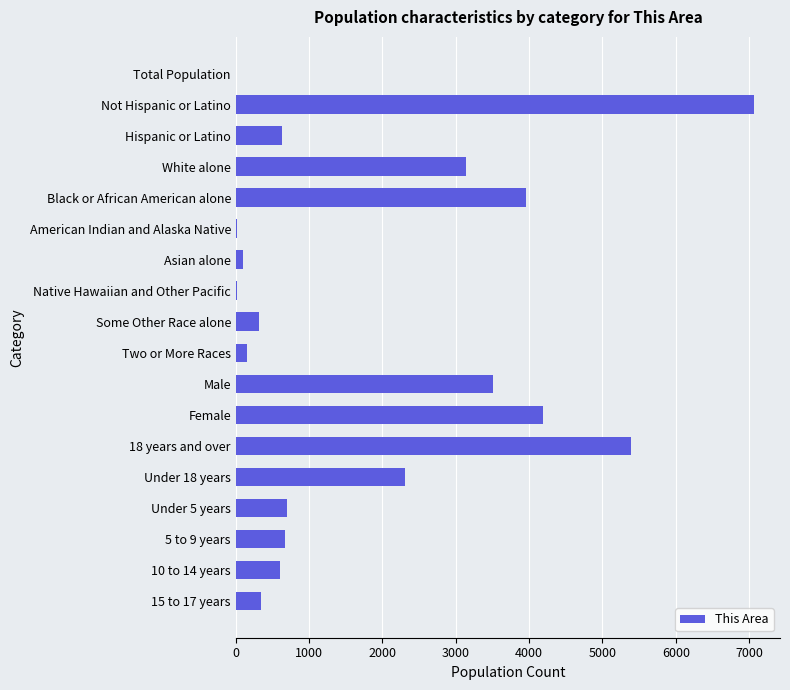

What is the maximum value shown in the chart?

7068